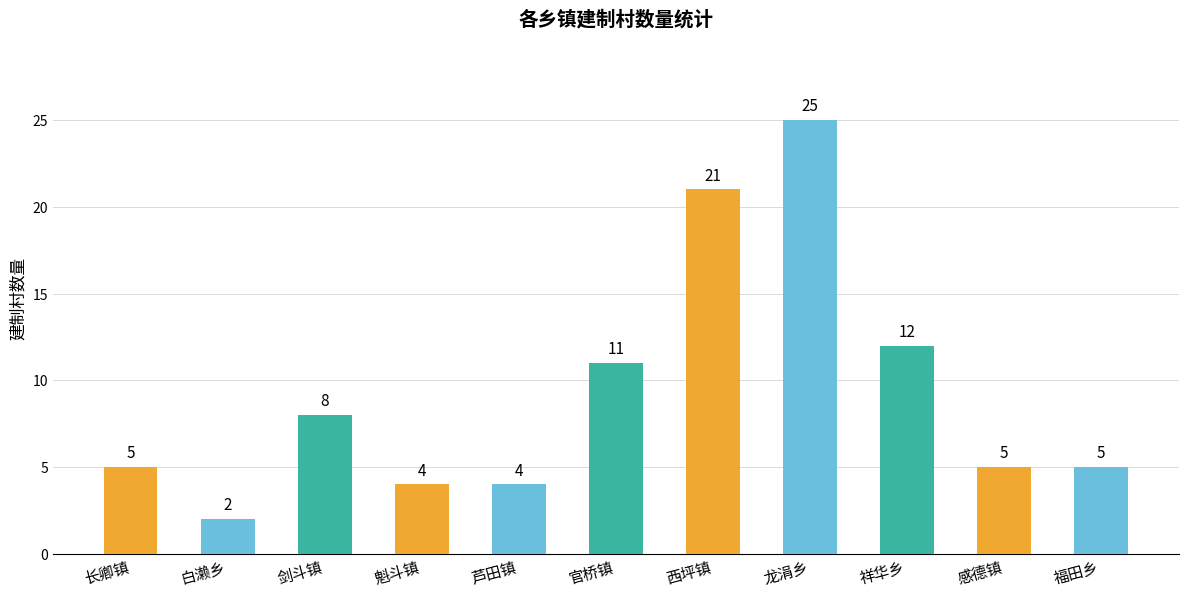

What is the sum of all values?

102